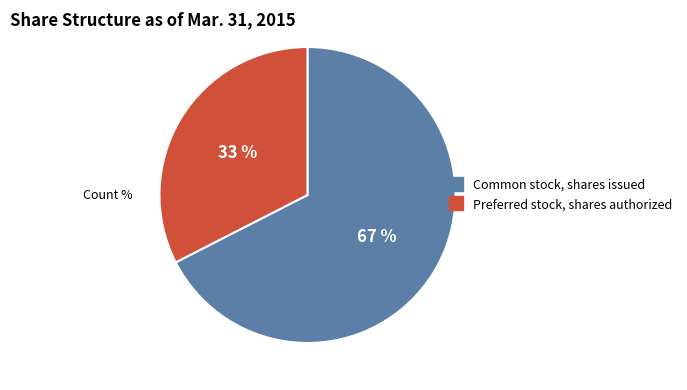

How many slices are in this pie chart?

2